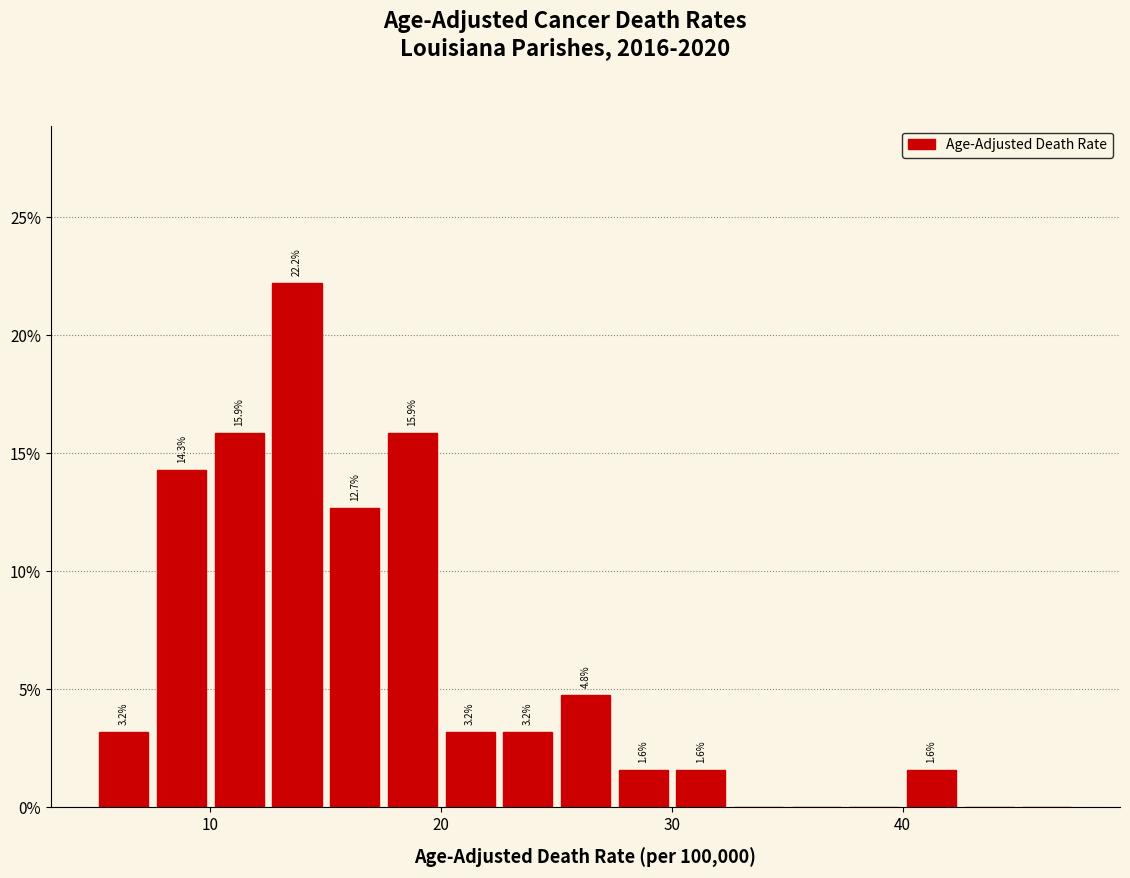

Around what value on the x-axis is the tallest bar? Give the approximate position of its centre, as read against the axis.

14